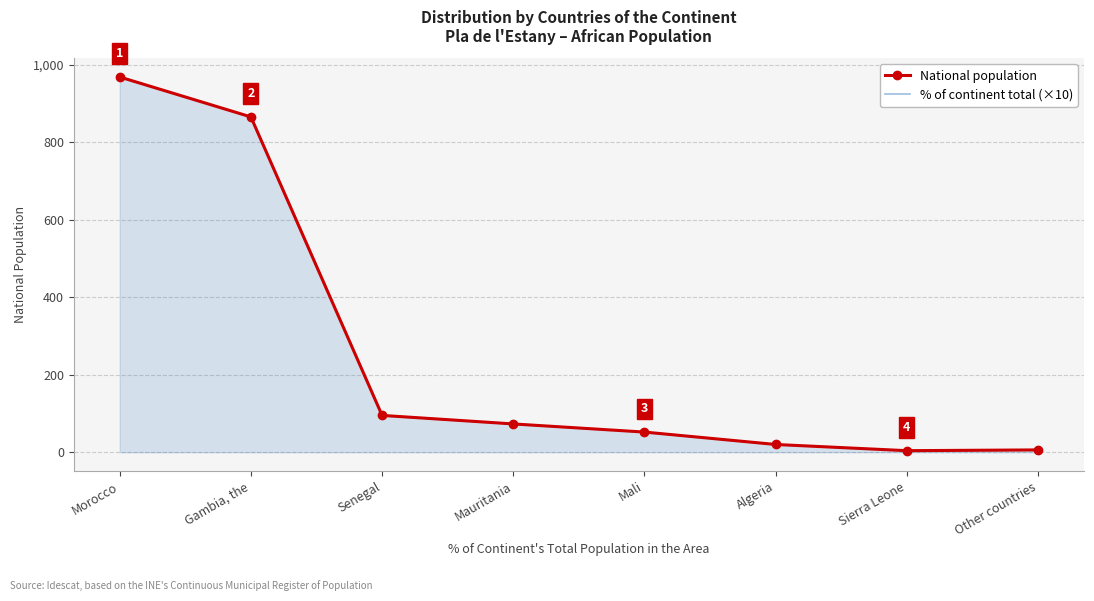

Is the value of % of continent total (×10) at Senegal greater than the value of National population at Mali?

Yes